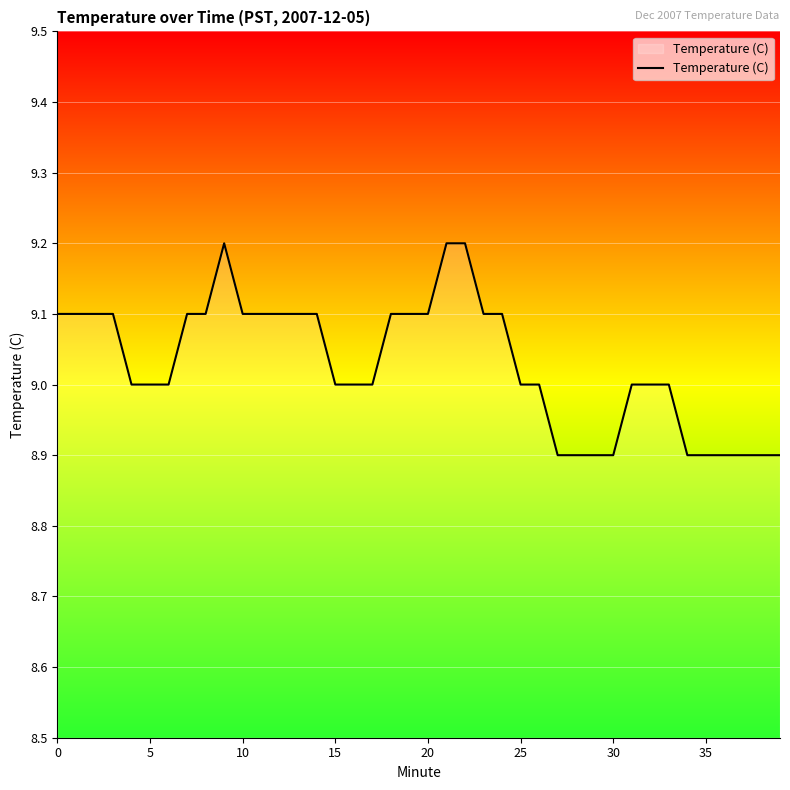

What is the difference between the maximum and minimum values?

0.3